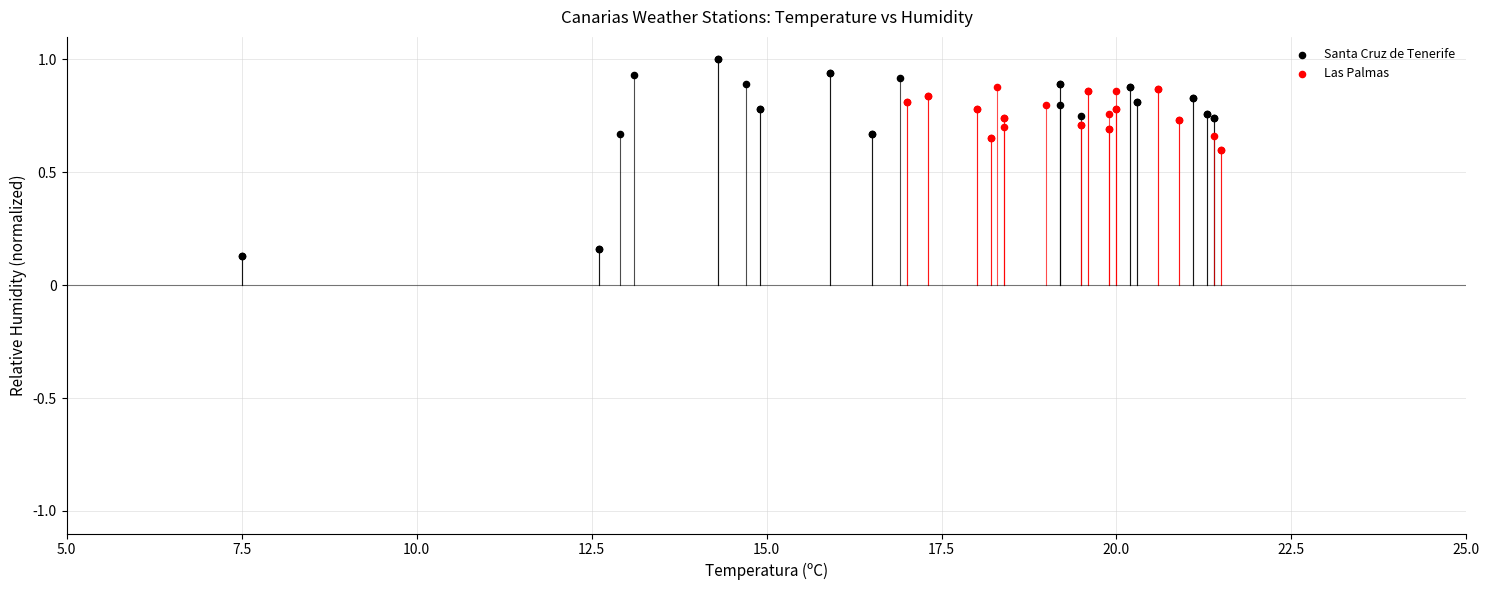

What are all the series names shown in the legend?

Santa Cruz de Tenerife, Las Palmas